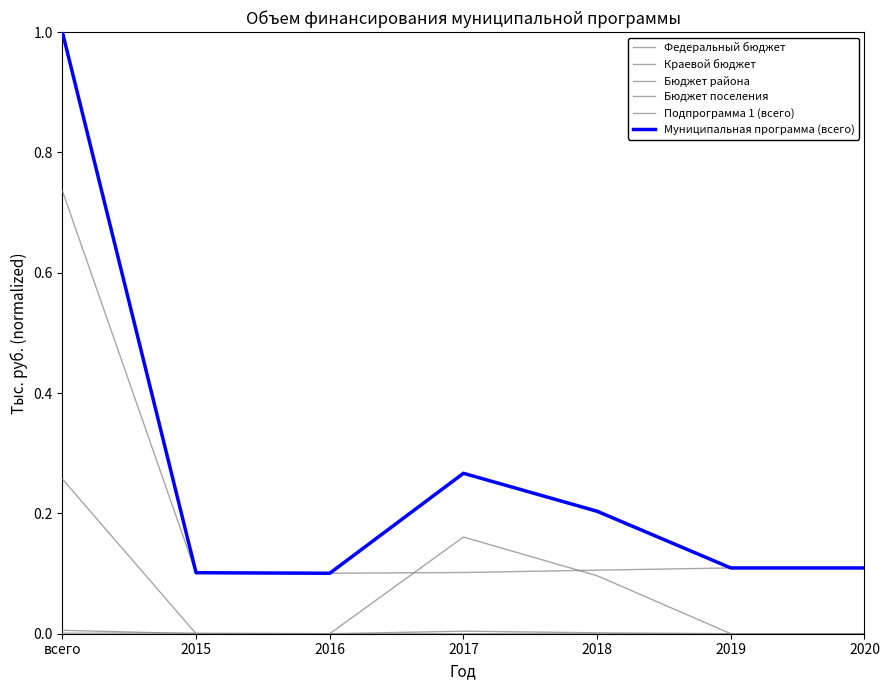

What is the average value of the Муниципальная программа (всего) series?

0.3